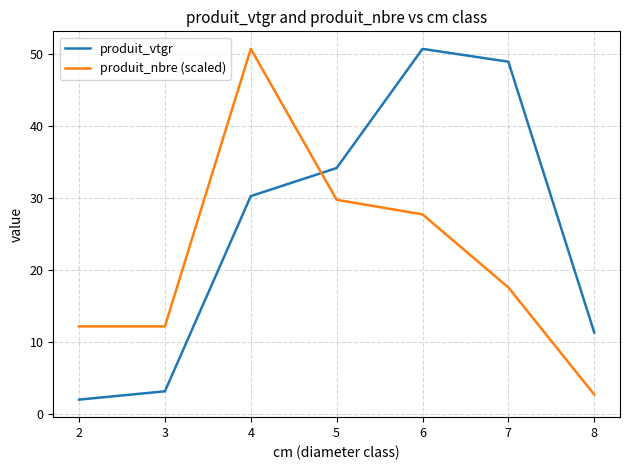

What are all the series names shown in the legend?

produit_vtgr, produit_nbre (scaled)